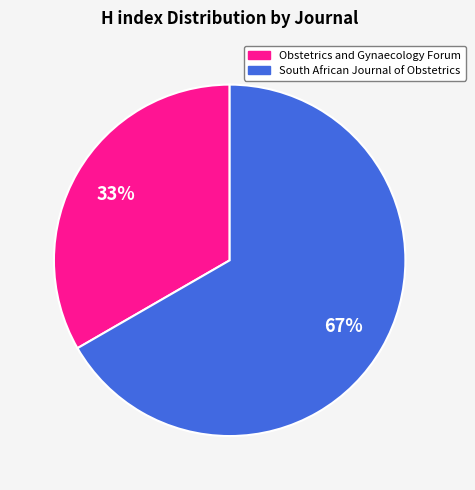

Do Obstetrics and Gynaecology Forum and South African Journal of Obstetrics together represent more than half of the pie?

Yes